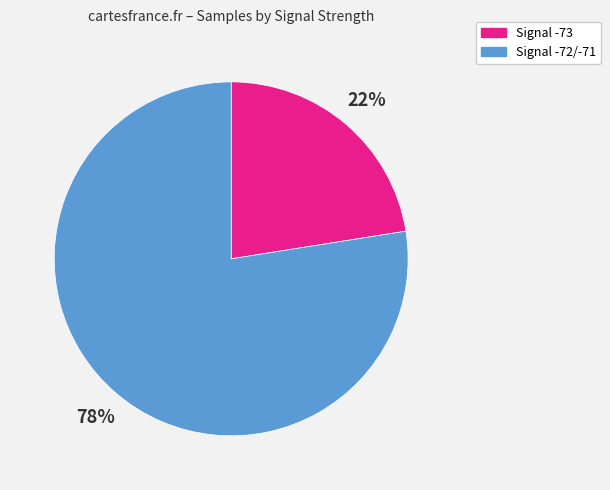

Does any single category account for the majority?

Yes